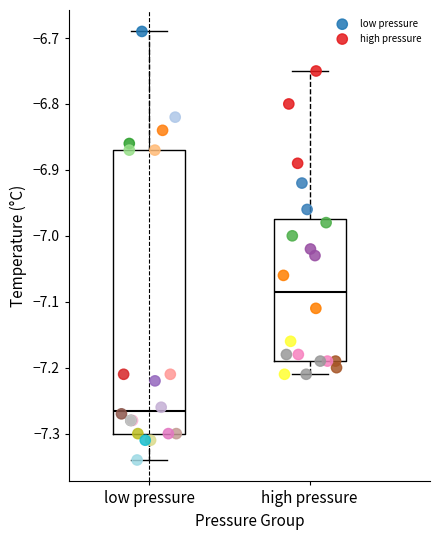

Which series contains the highest Y value?

low pressure